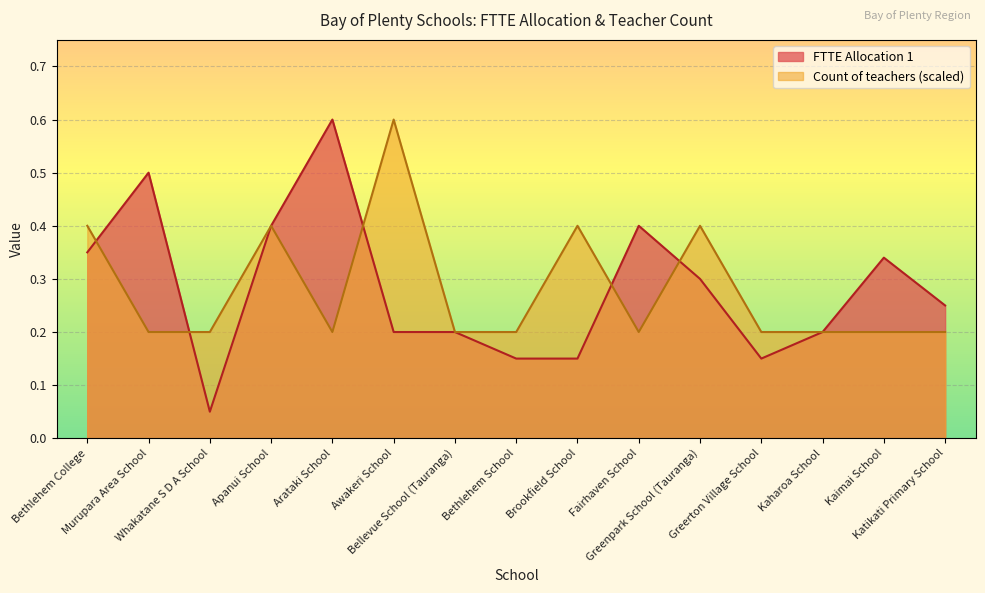

Is it true that FTTE Allocation 1 equals 0.1 at Bethlehem School?

False